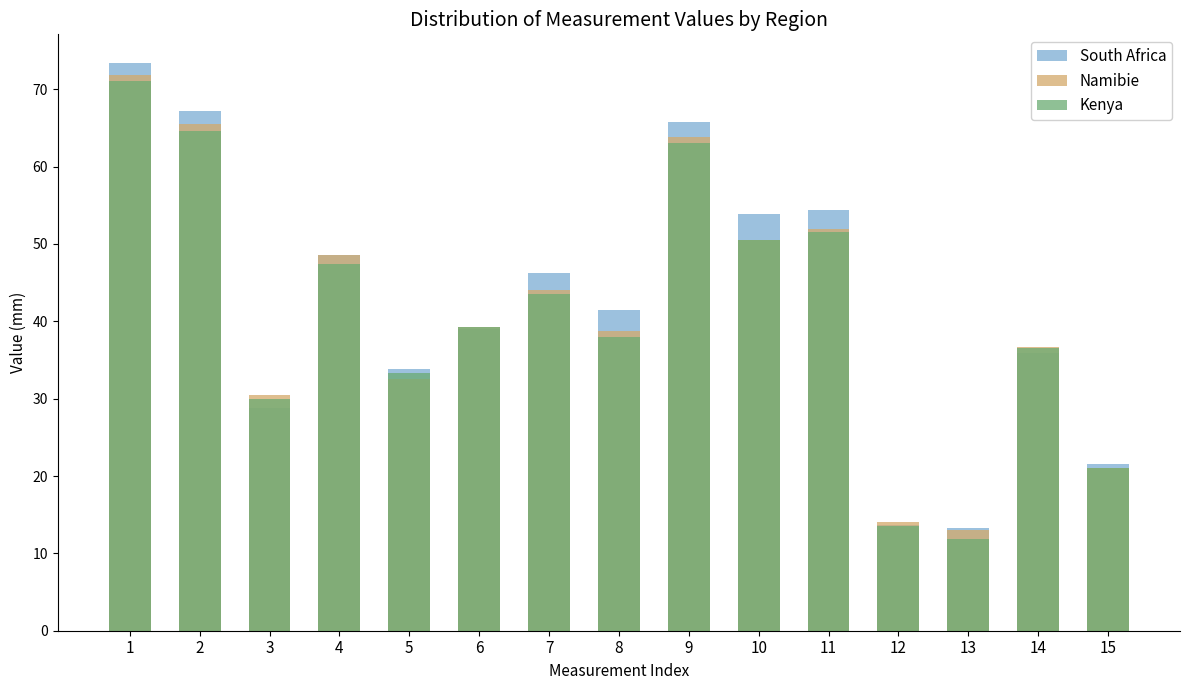

How many bars are there in total?

45